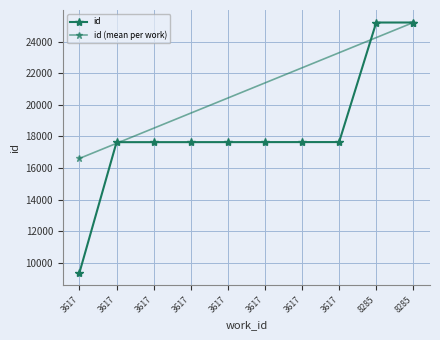

Reading left to right, list all the values displayed in this chart.

3617=9390	3617=17637	3617=17638	3617=17639	3617=17640	3617=17641	3617=17642	3617=17643	8285=25202	8285=25203